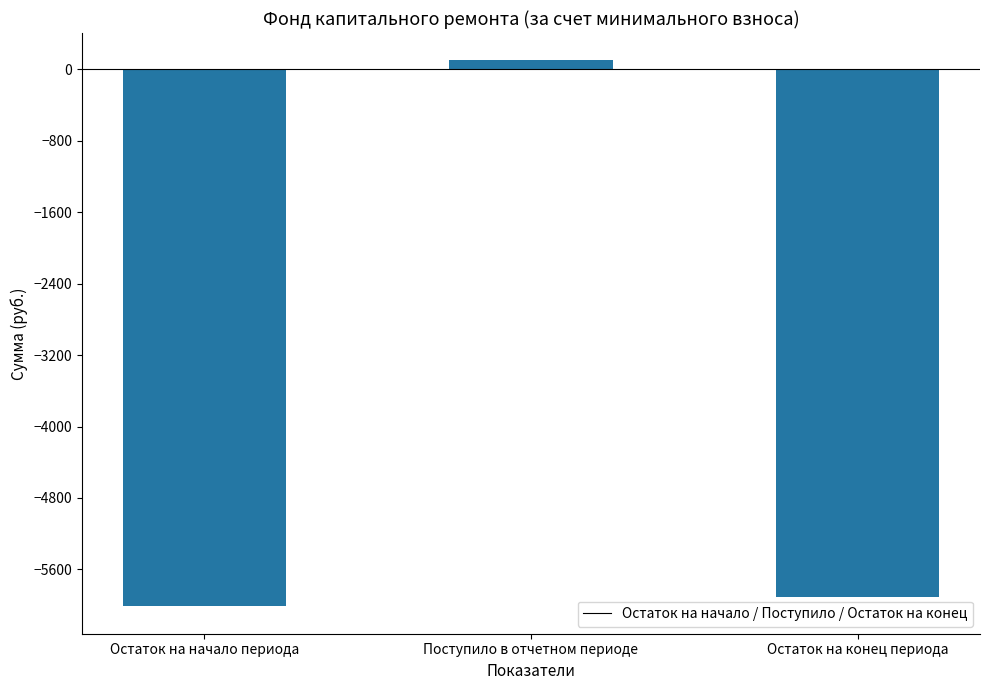

What is the label of the 1st bar from the right?

Остаток на конец периода